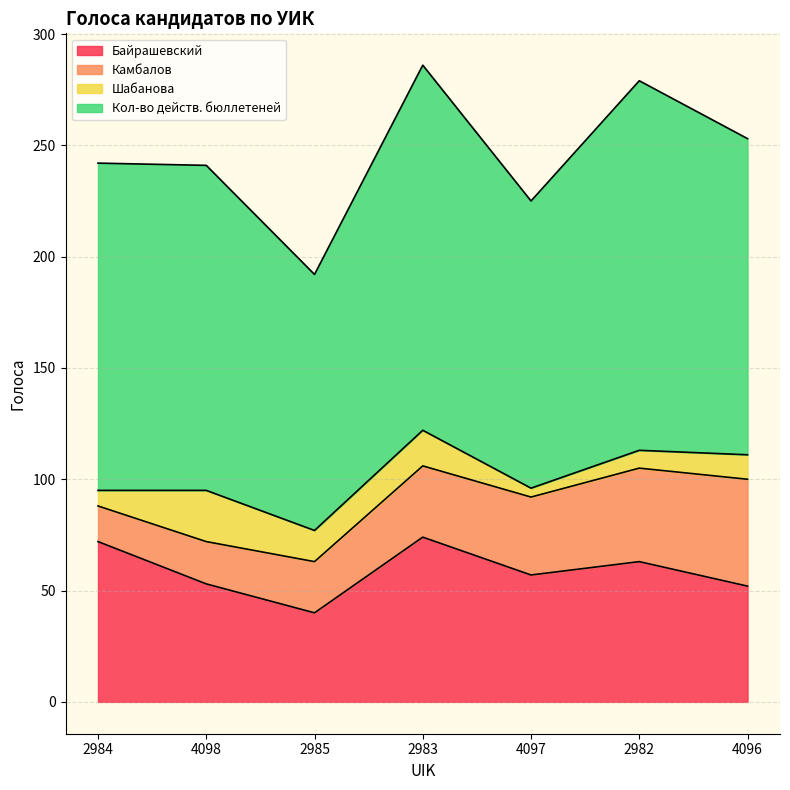

True or false: Шабанова and Кол-во действ. бюллетеней intersect in this chart.

False